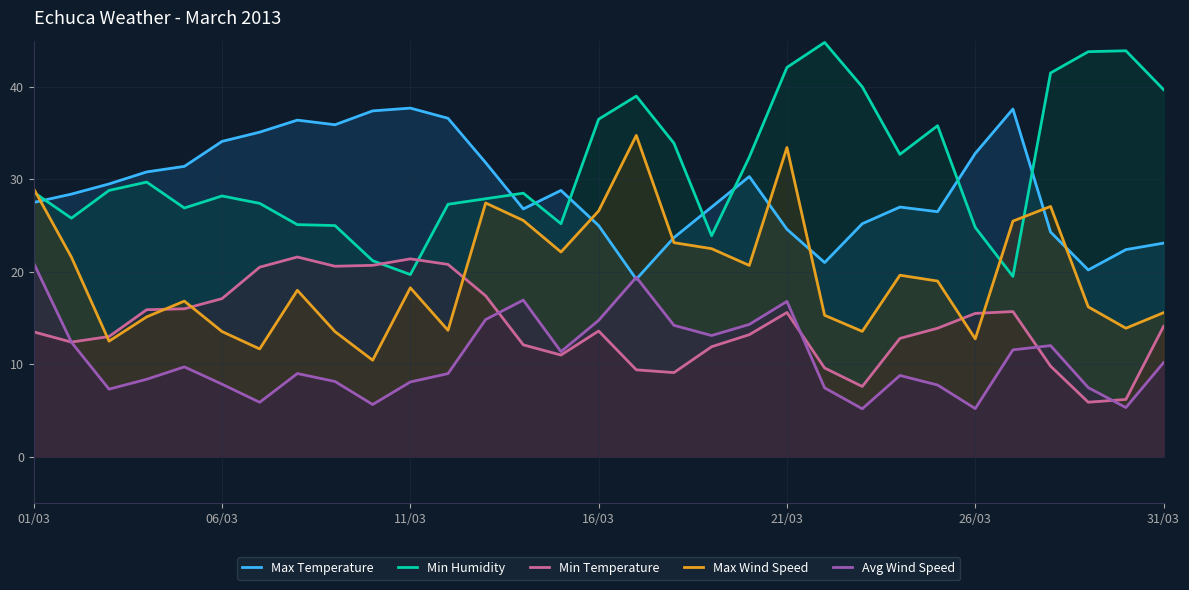

Rank the series at 7 from lowest to highest value.

Avg Wind Speed, Max Wind Speed, Min Temperature, Min Humidity, Max Temperature